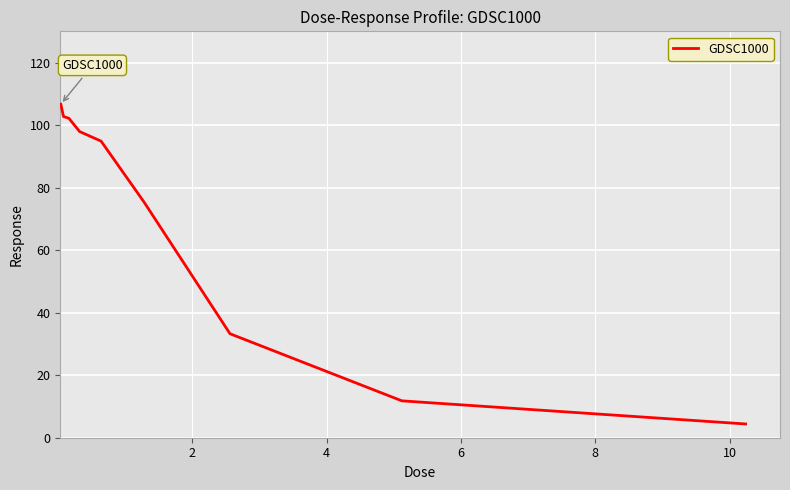

What is the difference between the maximum and minimum values?

102.3